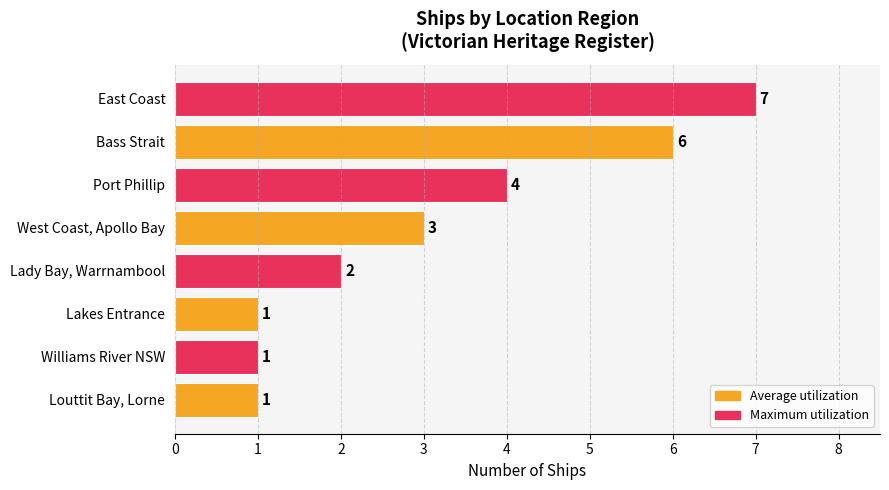

What is the difference between the maximum and minimum values?

6